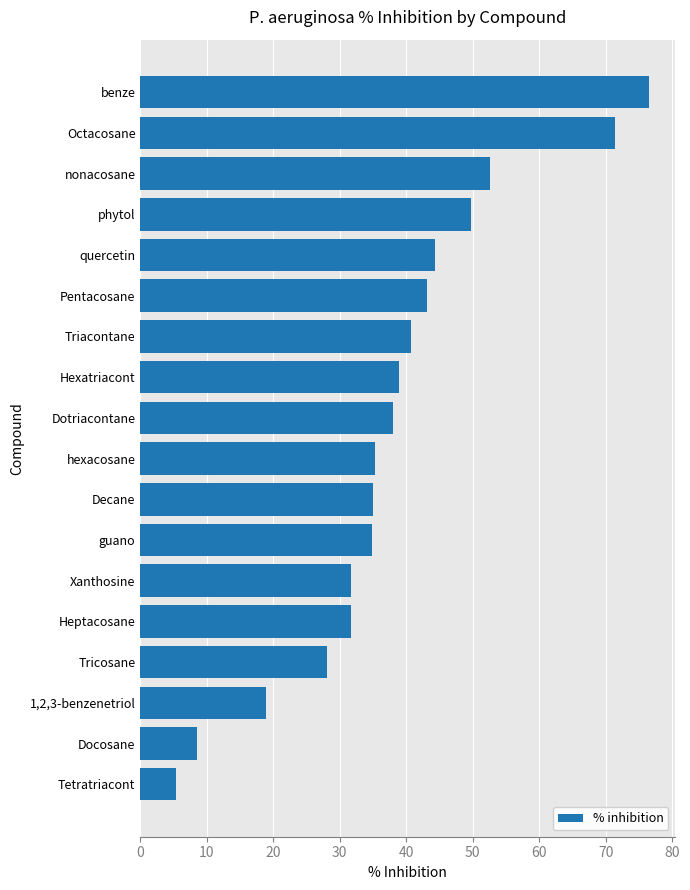

True or false: the data shows 38.0 at Dotriacontane.

True